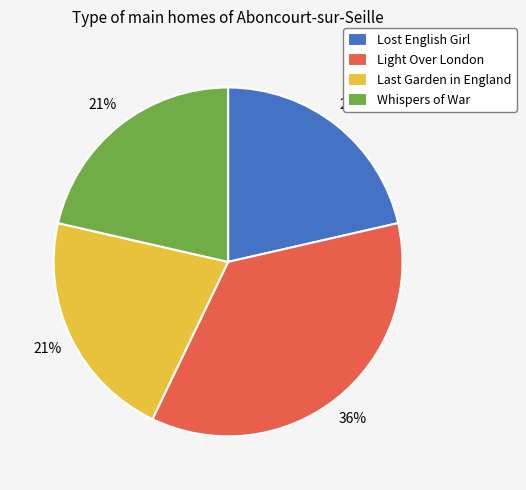

Is there a majority slice in this chart?

No